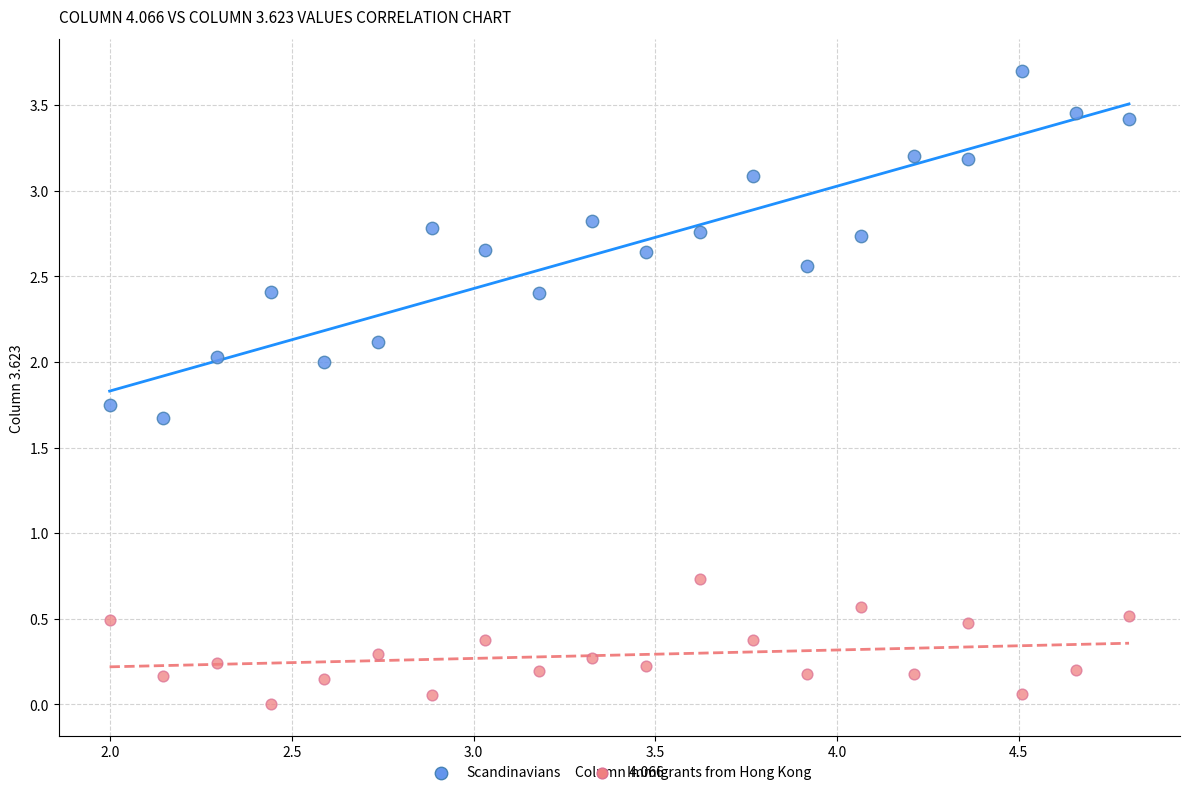

Across all data points, what is the range of Y values (max minus min)?

3.7